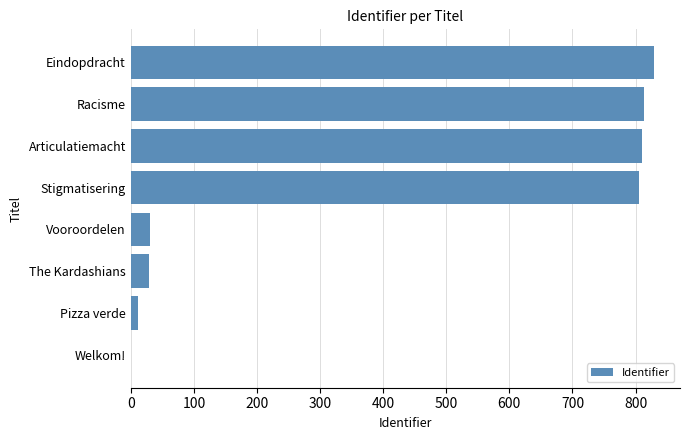

Count the number of data series in this chart.

1